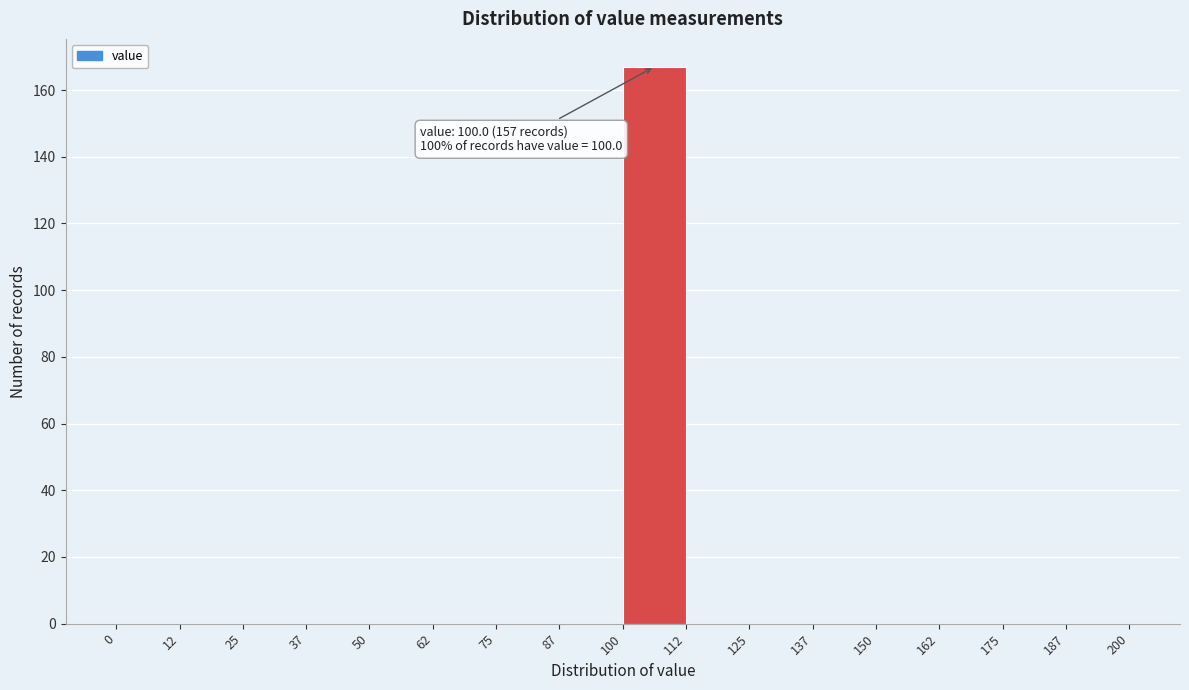

Over which range of the x-axis is the bar tallest?

100 to 112